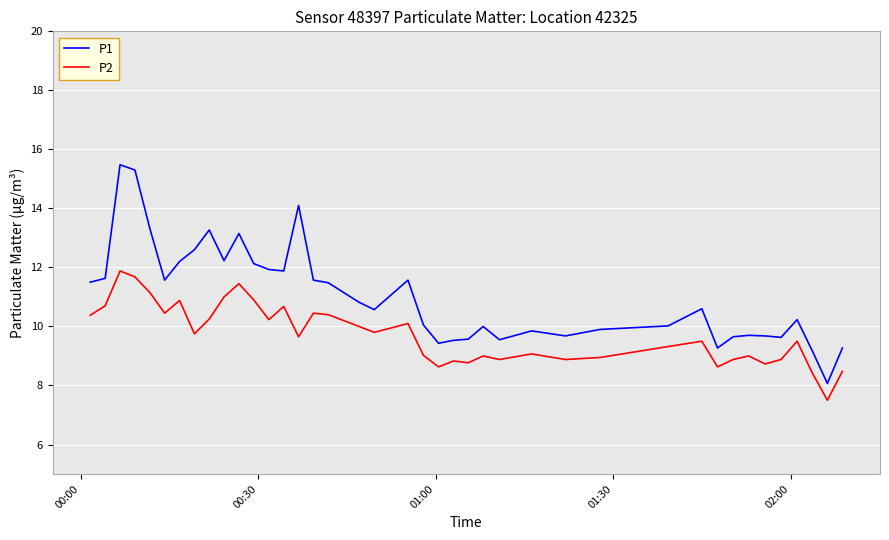

True or false: P1 and P2 intersect in this chart.

False